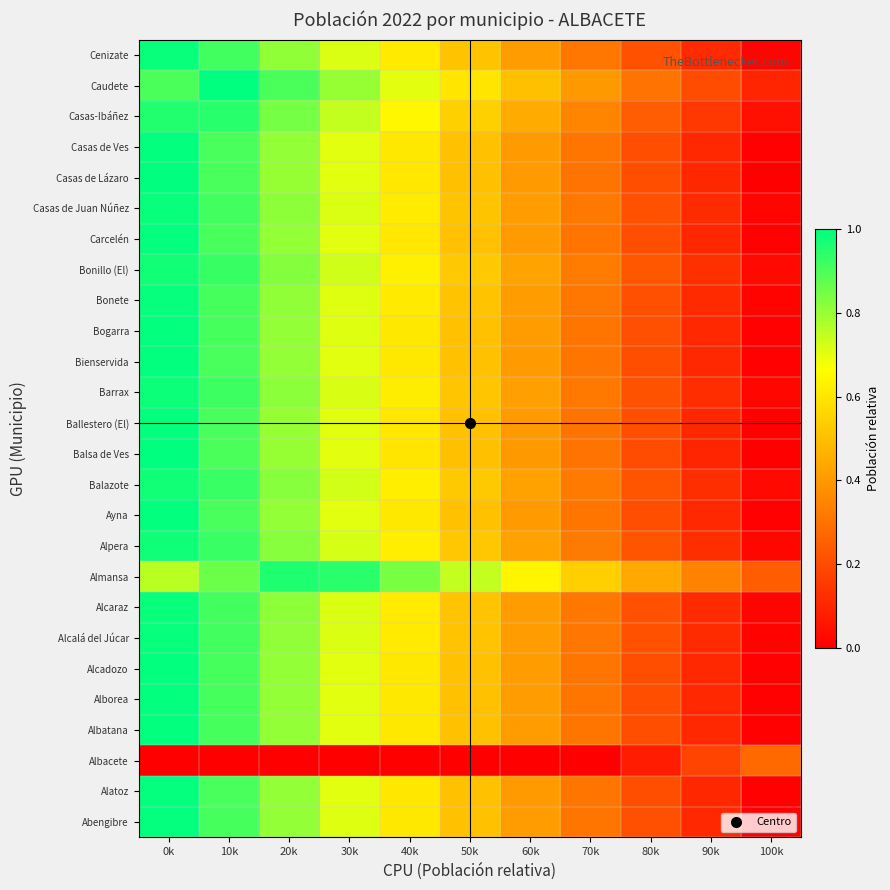

Rank the series at 30k from highest to lowest value.

Almansa, Caudete, Casas-Ibáñez, Bonillo (El), Balazote, Alpera, Barrax, Casas de Juan Núñez, Alcaraz, Cenizate, Alcalá del Júcar, Bonete, Bogarra, Abengibre, Albatana, Alborea, Alcadozo, Ayna, Bienservida, Casas de Ves, Alatoz, Carcelén, Ballestero (El), Casas de Lázaro, Balsa de Ves, Albacete